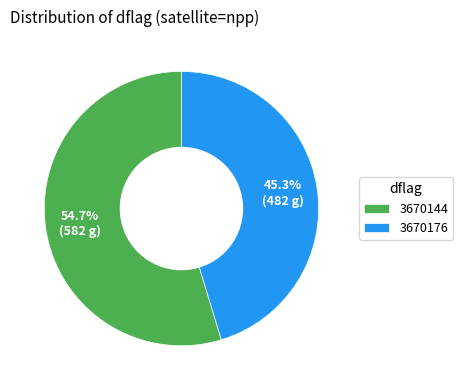

How many slices are in this pie chart?

2